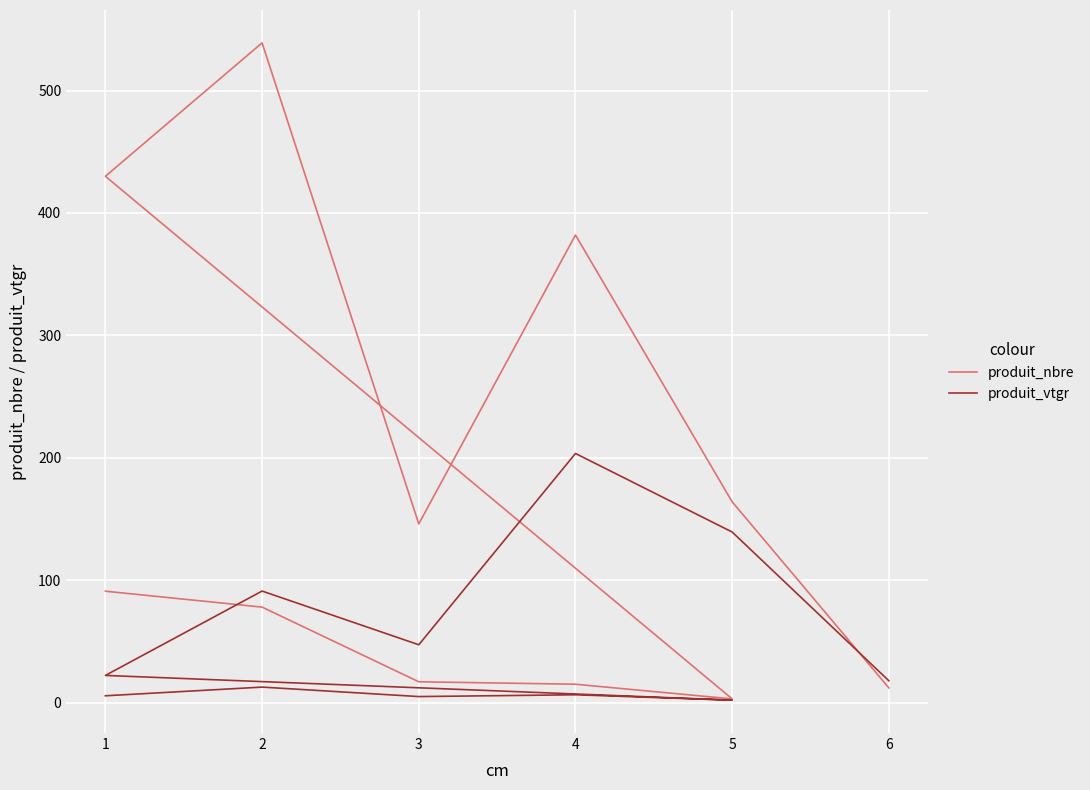

How many interior local peaks does the produit_nbre series have?

2